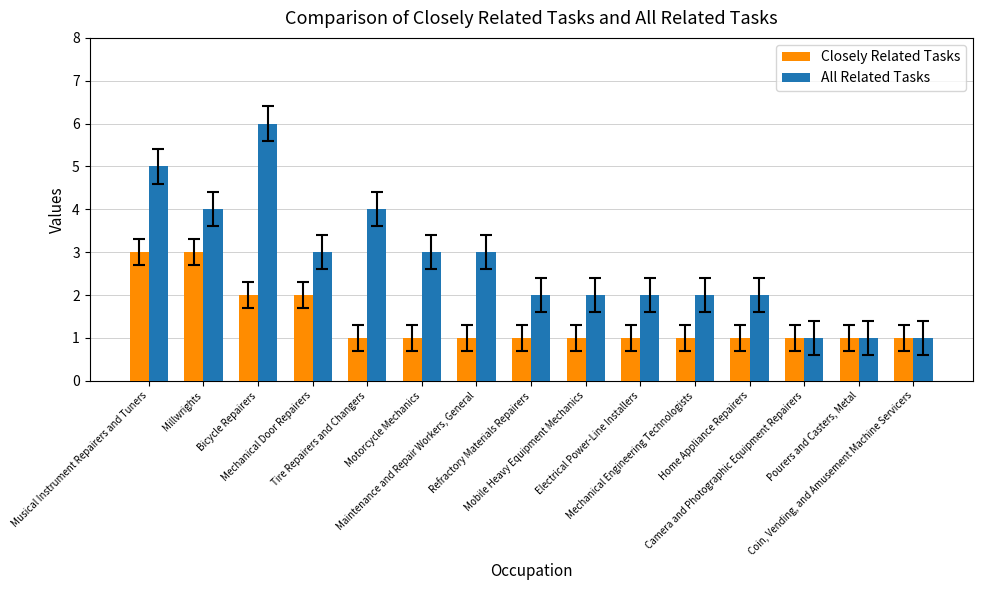

How many bars are there in total?

30